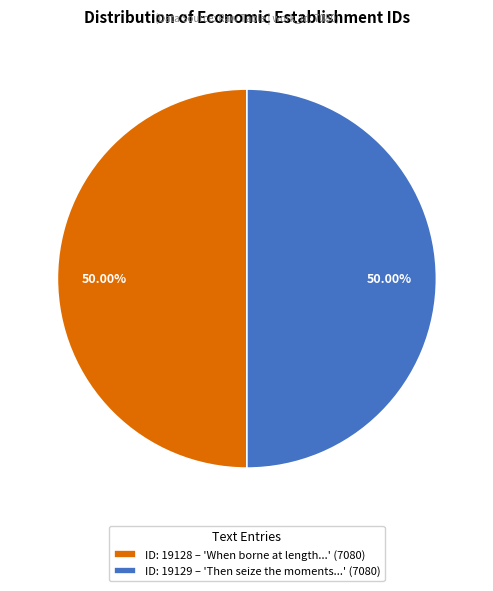

Combined, do ID: 19129 – 'Then seize the moments...' (7080) and ID: 19128 – 'When borne at length...' (7080) account for over 50%?

Yes